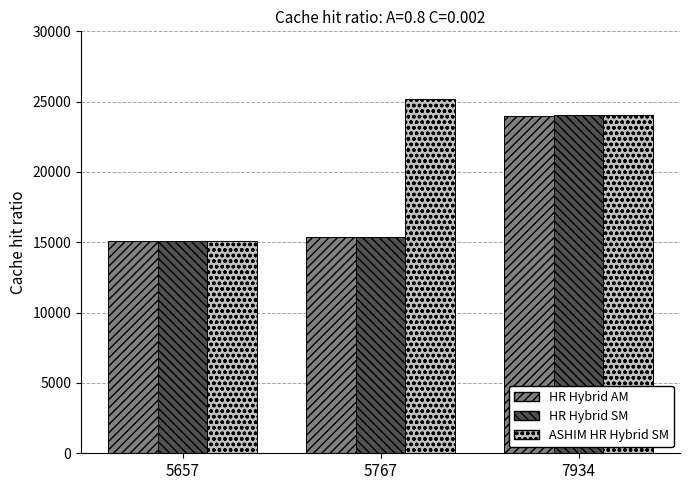

At which category does the chart reach its minimum across all series?

5657